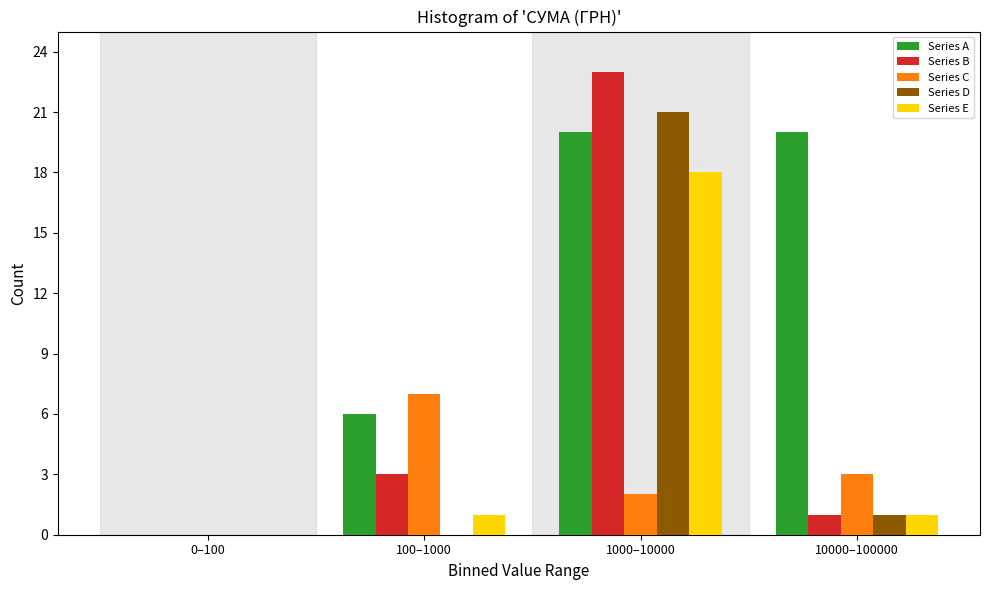

Reading left to right, what are all the values shown in this chart?

Series A: 0–100=0	100–1000=6	1000–10000=20	10000–100000=20
Series B: 0–100=0	100–1000=3	1000–10000=23	10000–100000=1
Series C: 0–100=0	100–1000=7	1000–10000=2	10000–100000=3
Series D: 0–100=0	100–1000=0	1000–10000=21	10000–100000=1
Series E: 0–100=0	100–1000=1	1000–10000=18	10000–100000=1